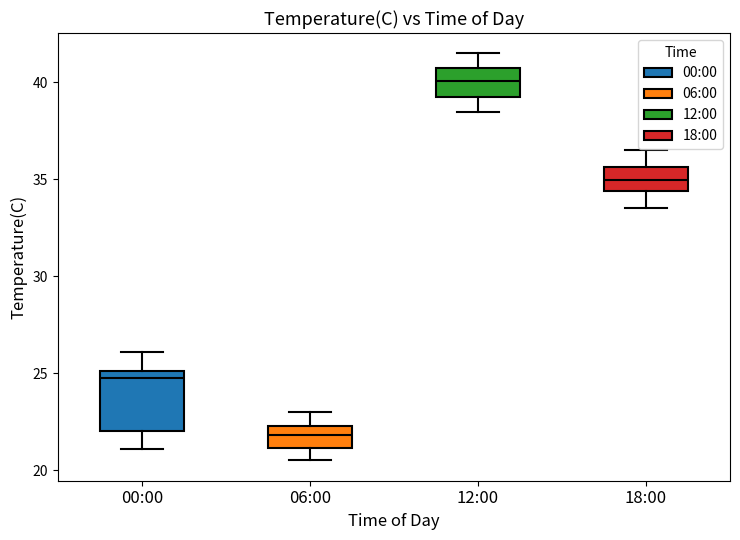

Reading left to right, read every box against the y-axis: the position of its median line, the range the box covers, and the ends of its whiskers. The values are not printed on the chart, so give them approximately, as read against the axis.

00:00: median 25.0 (just below the box's upper edge), box 22.0 to 25.0, whiskers 21.0 to 26.0
06:00: median 22.0, box 21.0 to 22.5, whiskers 20.5 to 23.0
12:00: median 40.0, box 39.0 to 41.0, whiskers 38.5 to 41.5
18:00: median 35.0, box 34.5 to 35.5, whiskers 33.5 to 36.5